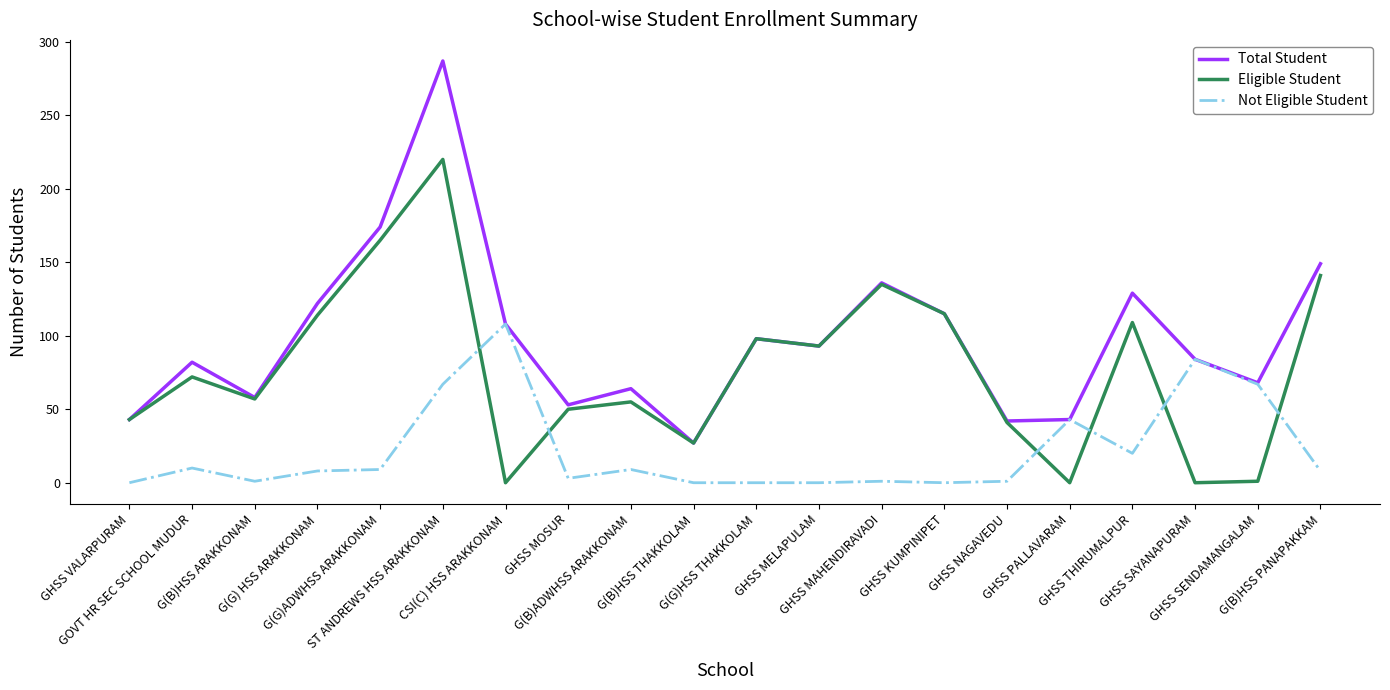

Which series has the largest range (max minus min)?

Total Student